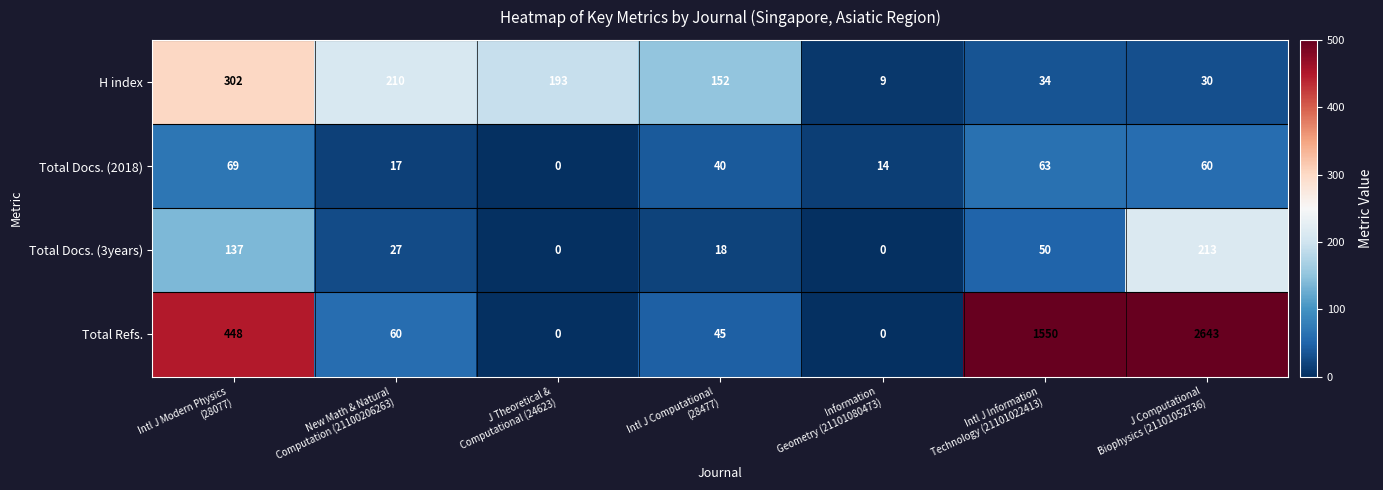

Which series has the largest range (max minus min)?

Total Refs.